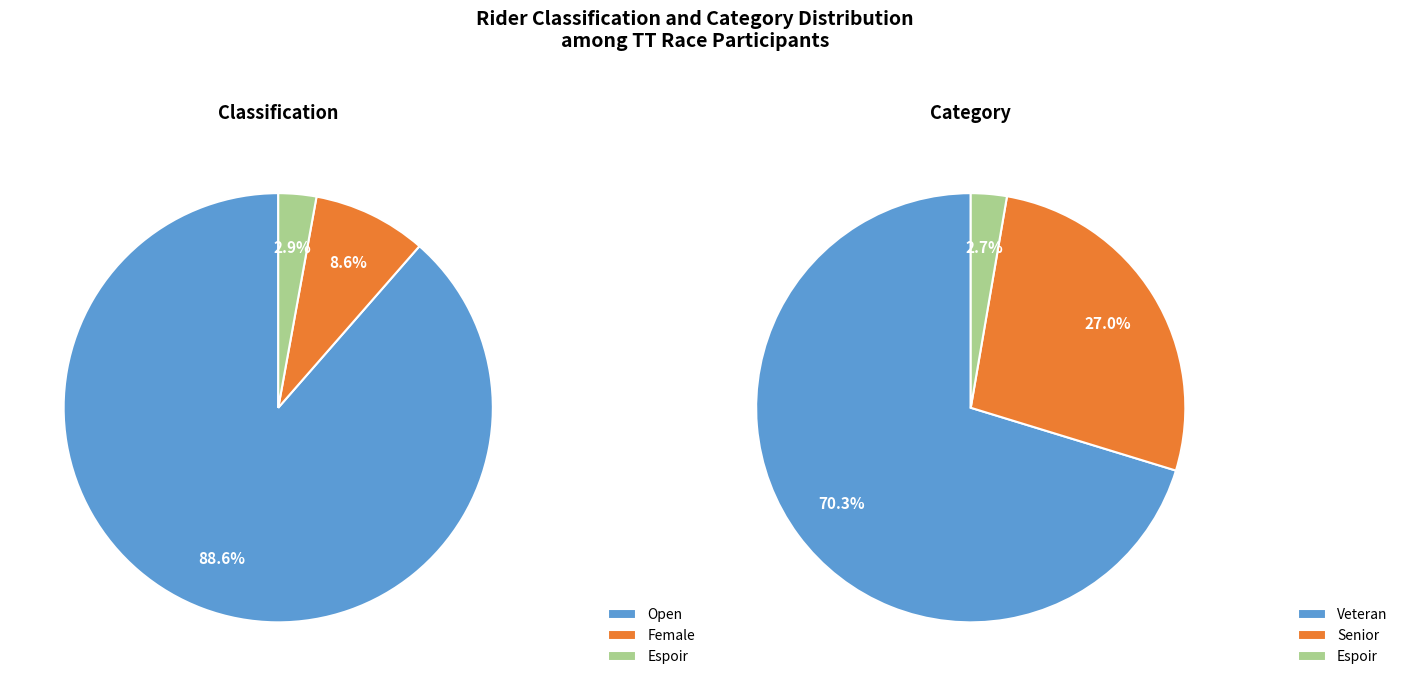

To the nearest percent, what portion does Espoir represent?

3%